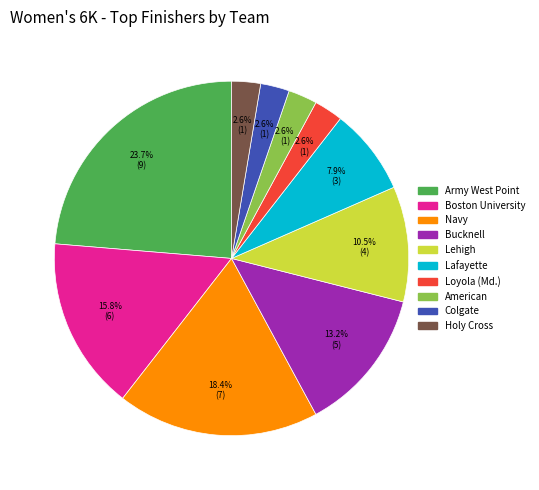

True or false: Army West Point accounts for 24% of the total.

True